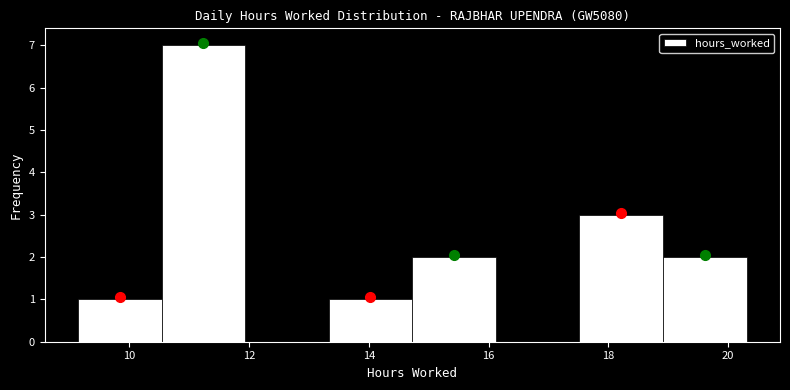

What is the height of the bar covering 9.2 to 10.6 on the x-axis? Neither the bar edges nor the heights are printed on the chart, so give them approximately, as read against the axes.

1